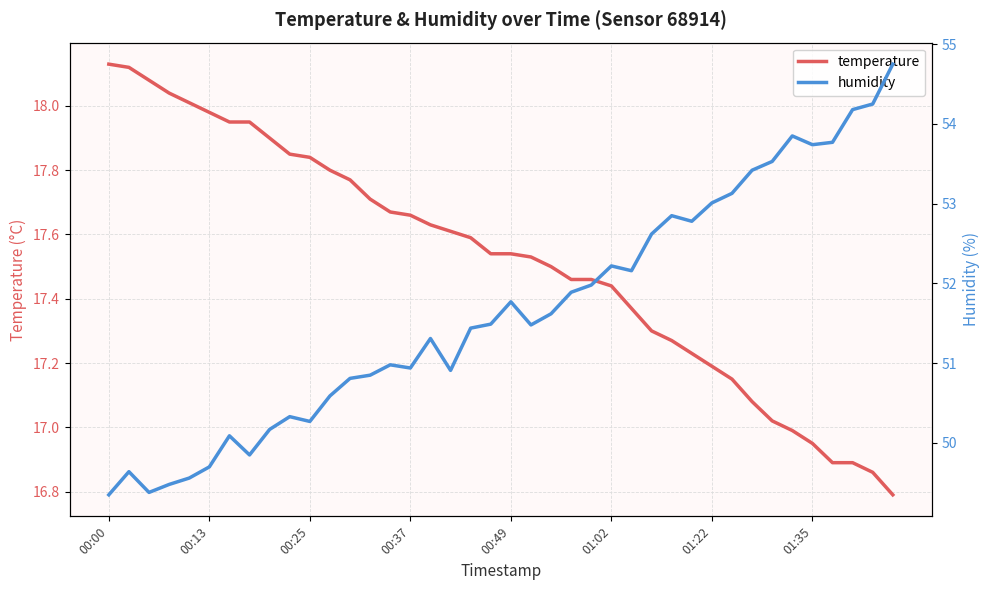

Rank the series at 19 from lowest to highest value.

temperature, humidity